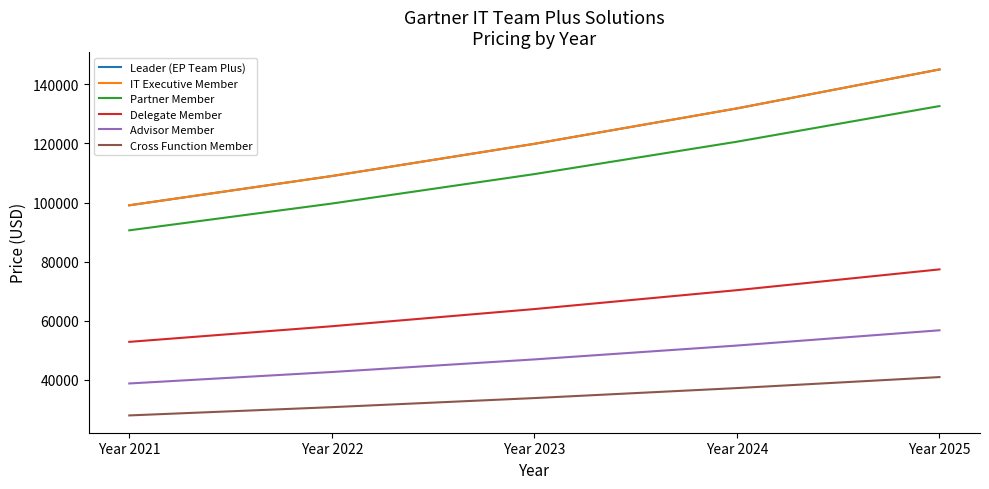

Which category has the highest value in the Advisor Member series?

Year 2025